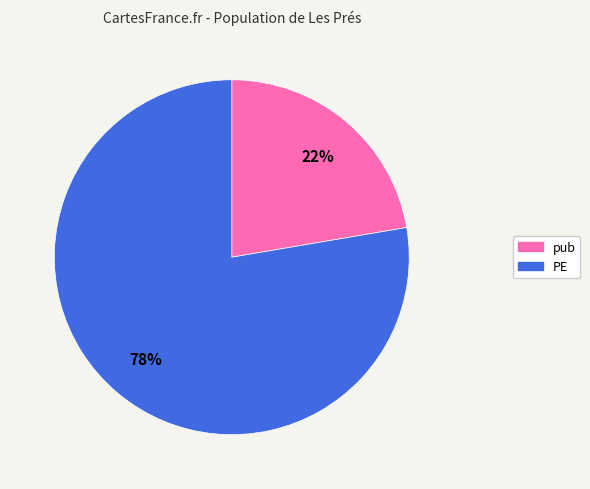

Between PE and pub, which is larger?

PE